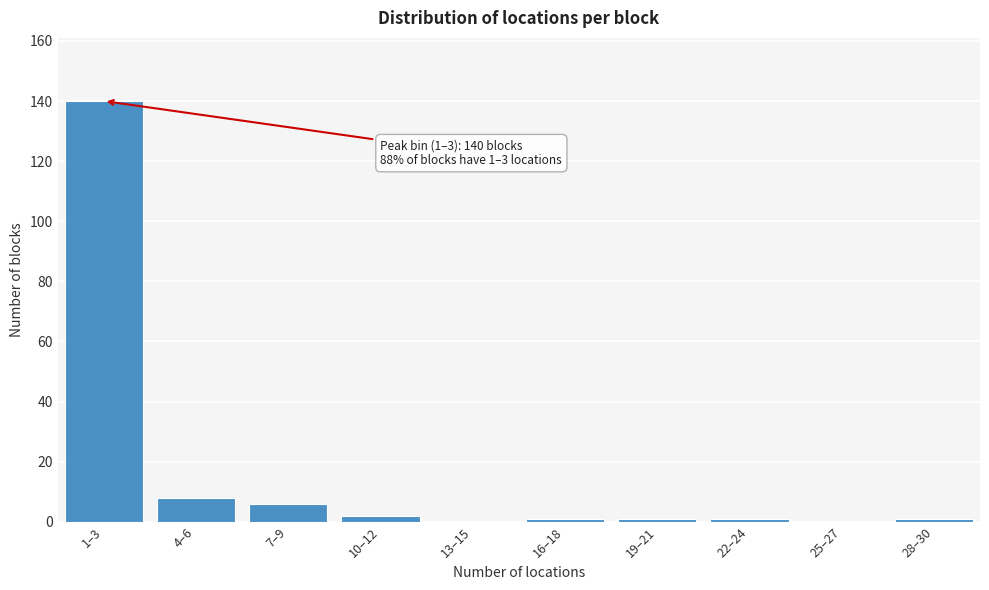

Reading right to left, transcribe all the data shown in this chart.

28–30=1	25–27=0	22–24=1	19–21=1	16–18=1	13–15=0	10–12=2	7–9=6	4–6=8	1–3=140